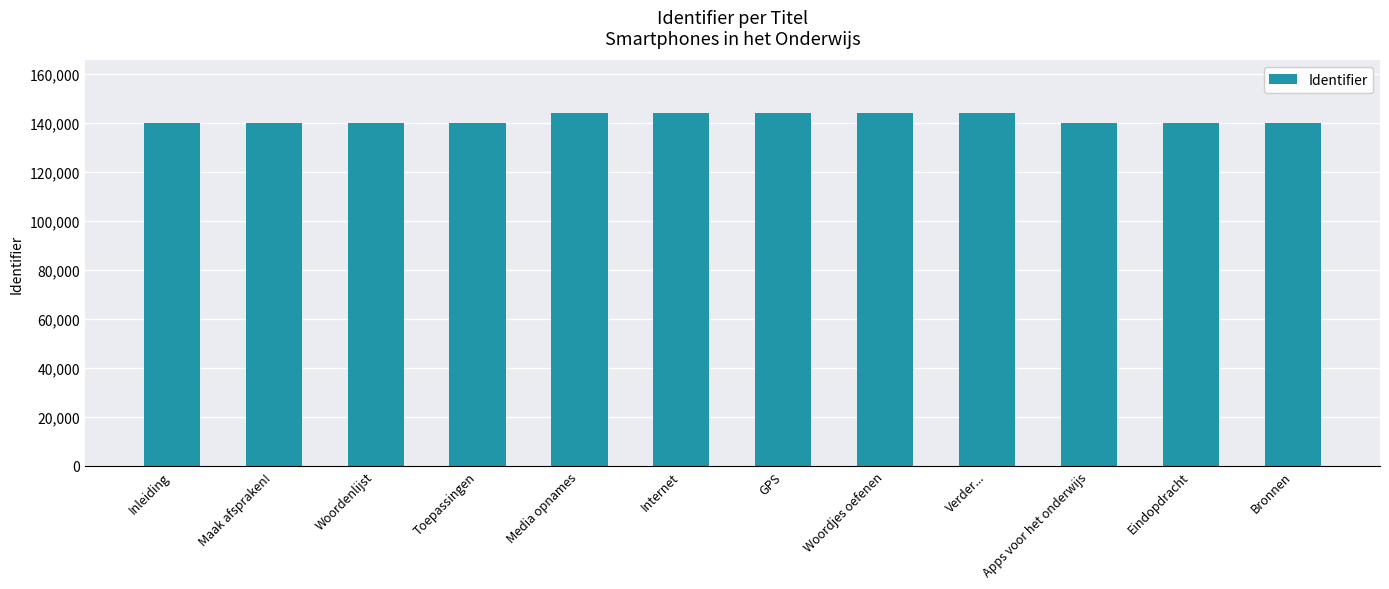

What is the minimum value shown in the chart?

139758